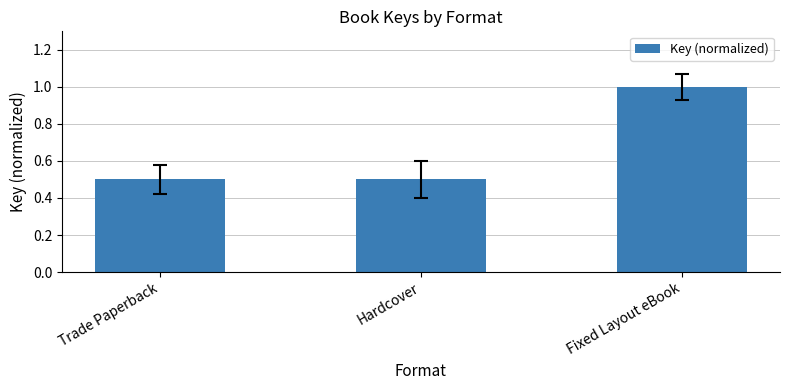

Reading left to right, transcribe all the data shown in this chart.

Trade Paperback=0.5	Hardcover=0.5	Fixed Layout eBook=1.0